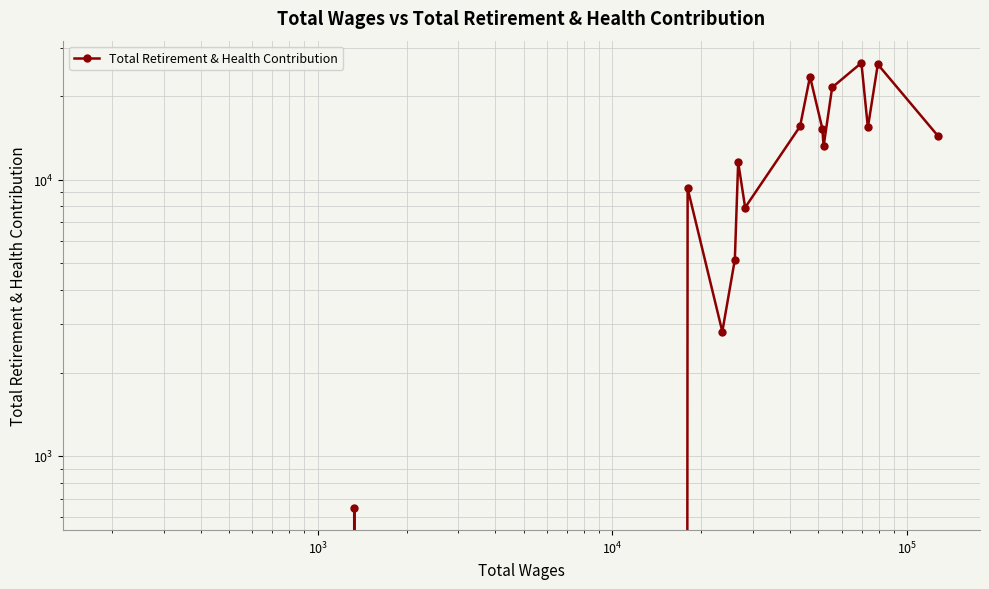

What is the value of the 16th point from the left?

15269